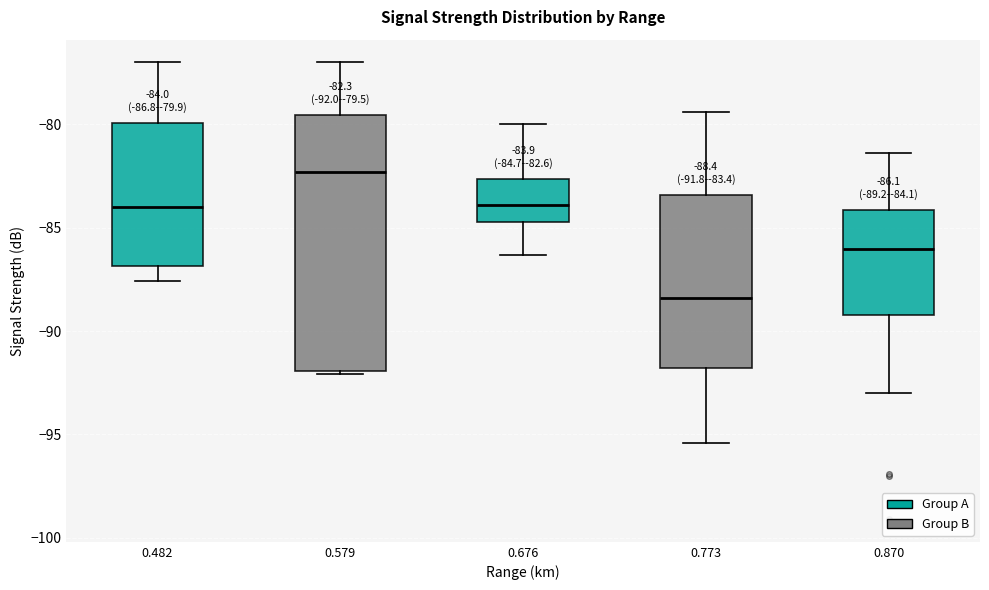

Which box's median line is the highest?

0.579